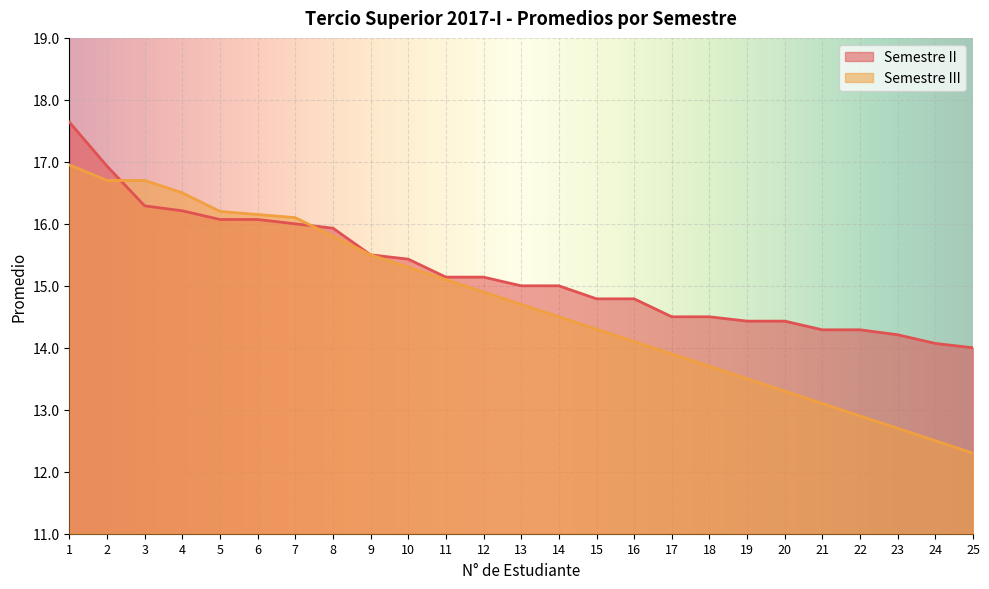

True or false: Semestre II has more than 0 points higher than both neighbors.

False